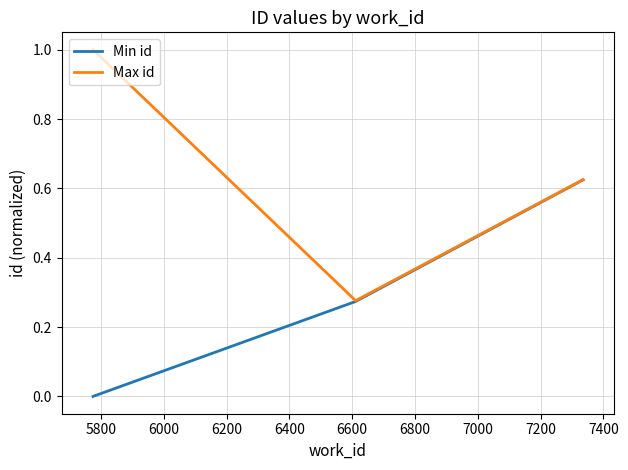

Does the chart display data point markers on the line(s)?

No